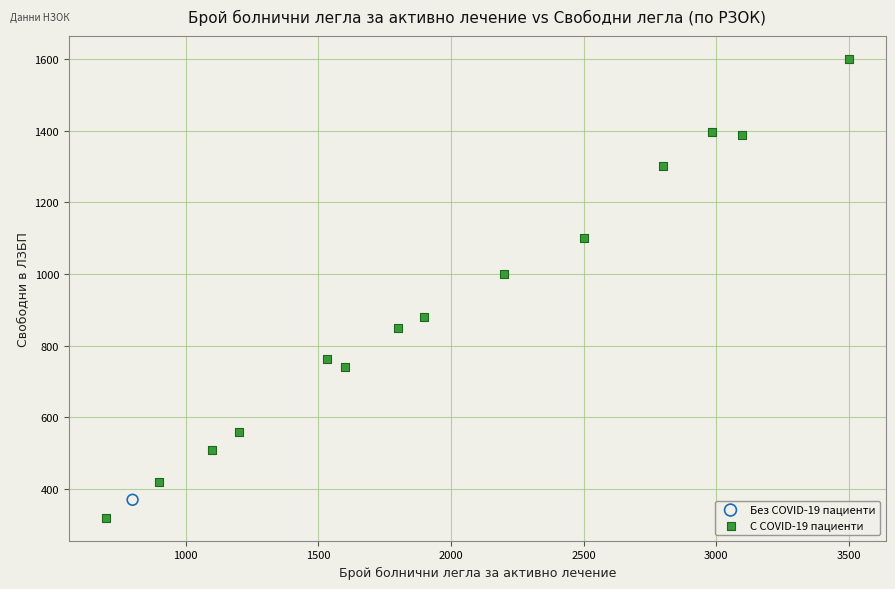

What are all the series names shown in the legend?

Без COVID-19 пациенти, С COVID-19 пациенти